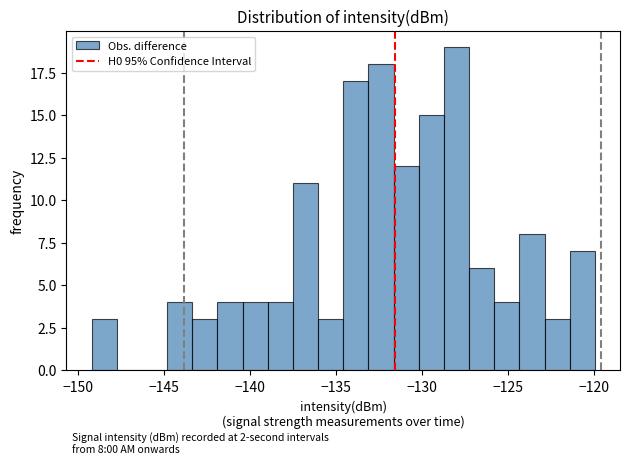

Read against the x-axis, roughly where is the centre of the tallest bar?

-128.0